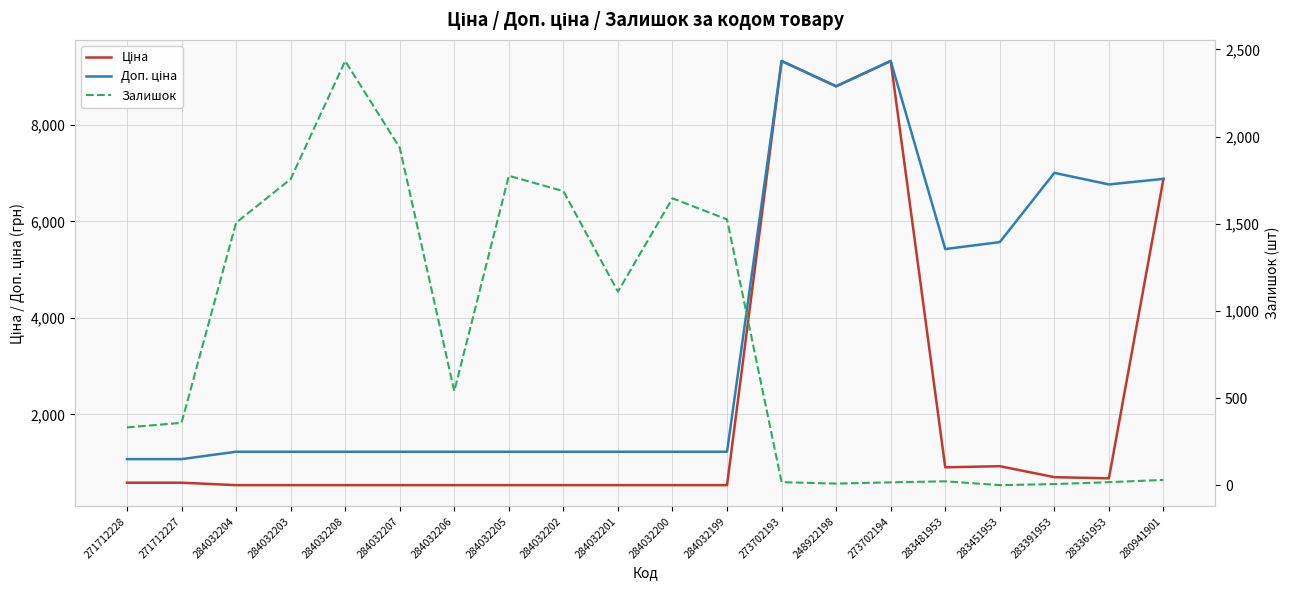

Rank the series by their average value, from highest to lowest.

Доп. ціна, Ціна, Залишок